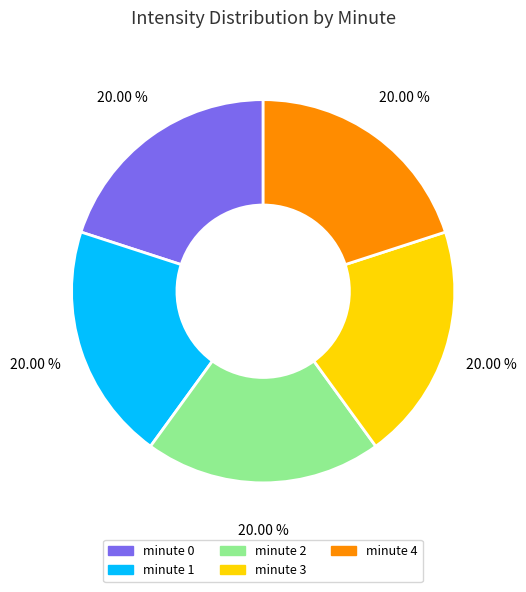

True or false: minute 3 accounts for 35% of the total.

False